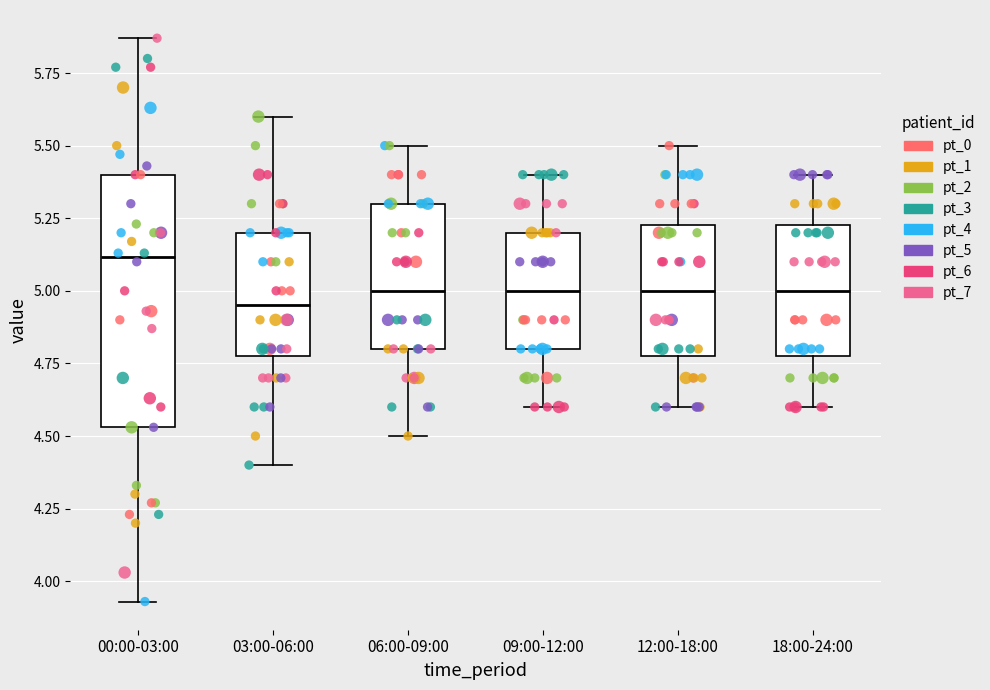

Which box has the highest median line?

00:00-03:00